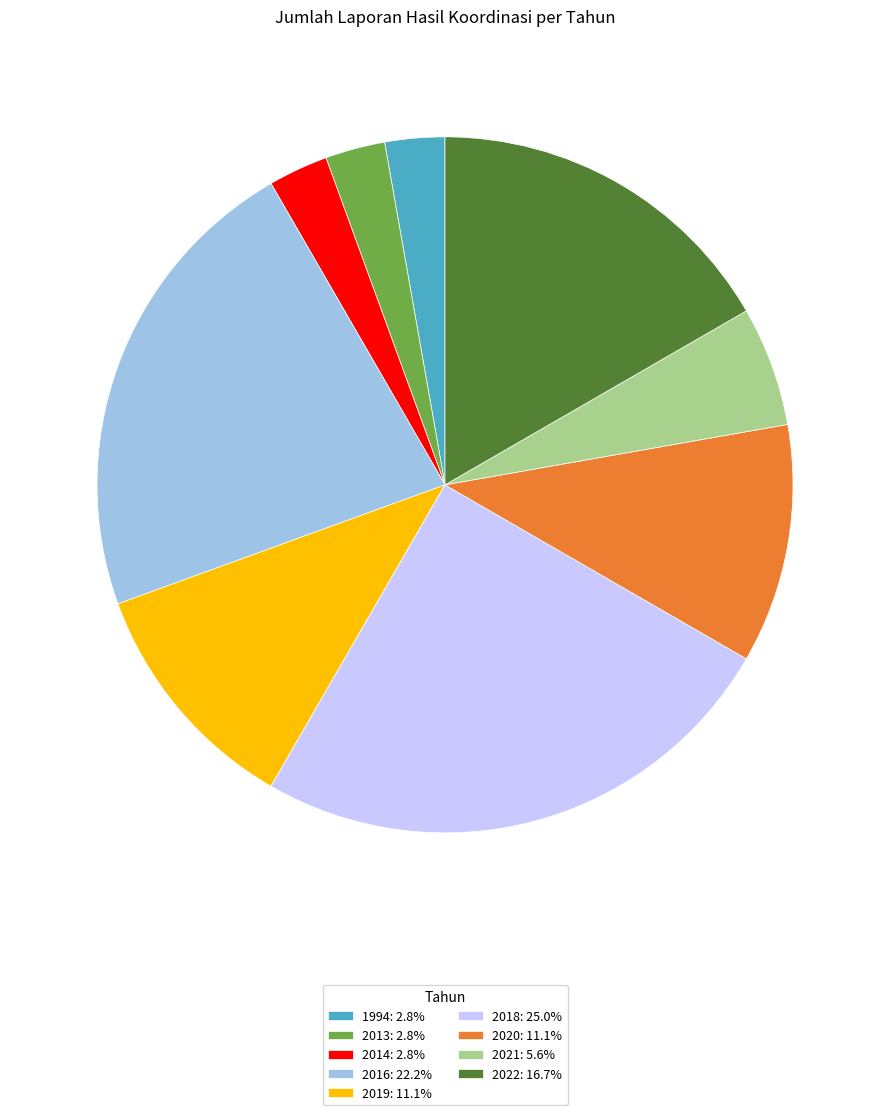

Is it true that 2021 is 6% of the pie?

True